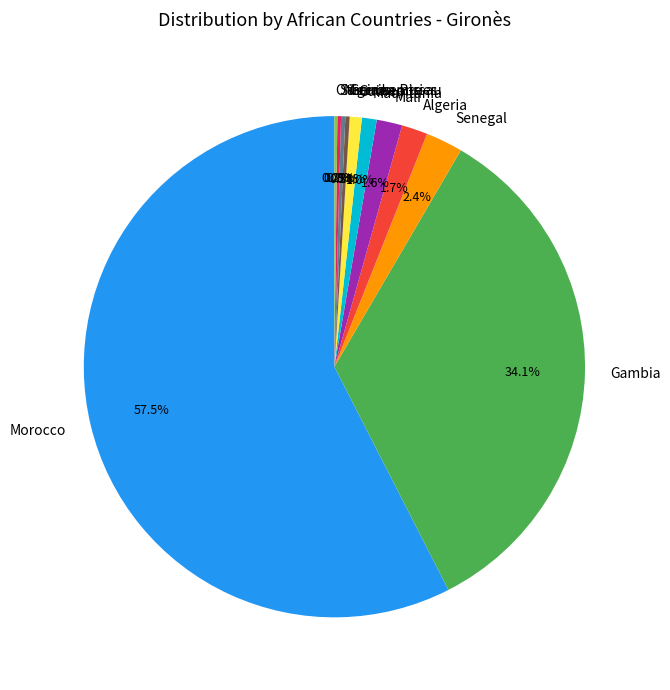

To the nearest percent, what is the average slice percentage?

9%